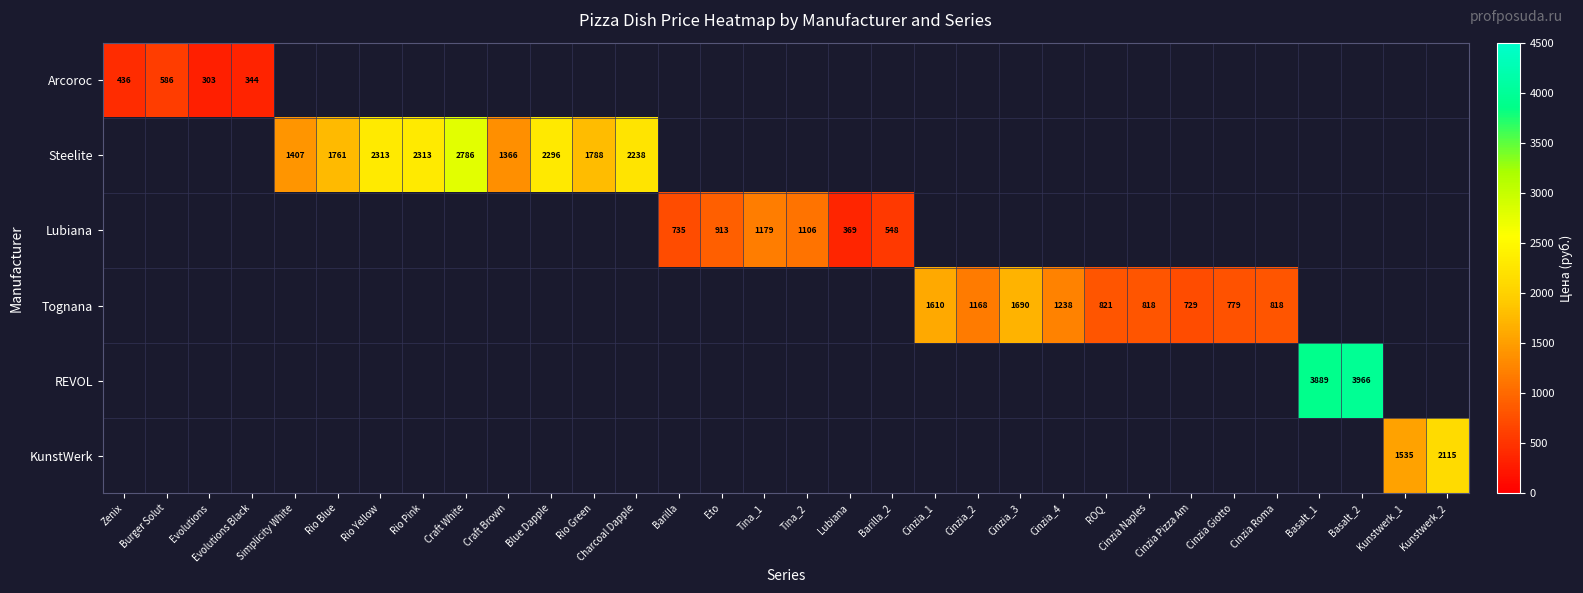

Is it true that Steelite equals 3451 at Charcoal Dapple?

False